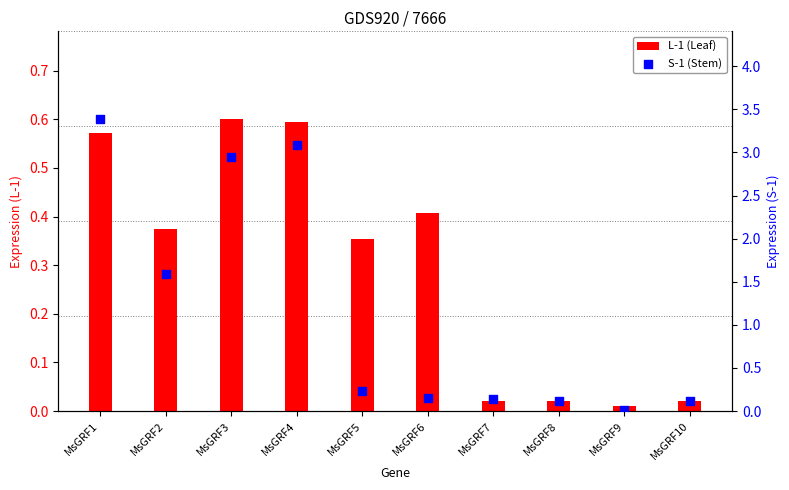

What are all the series names shown in the legend?

L-1 (Leaf), S-1 (Stem)